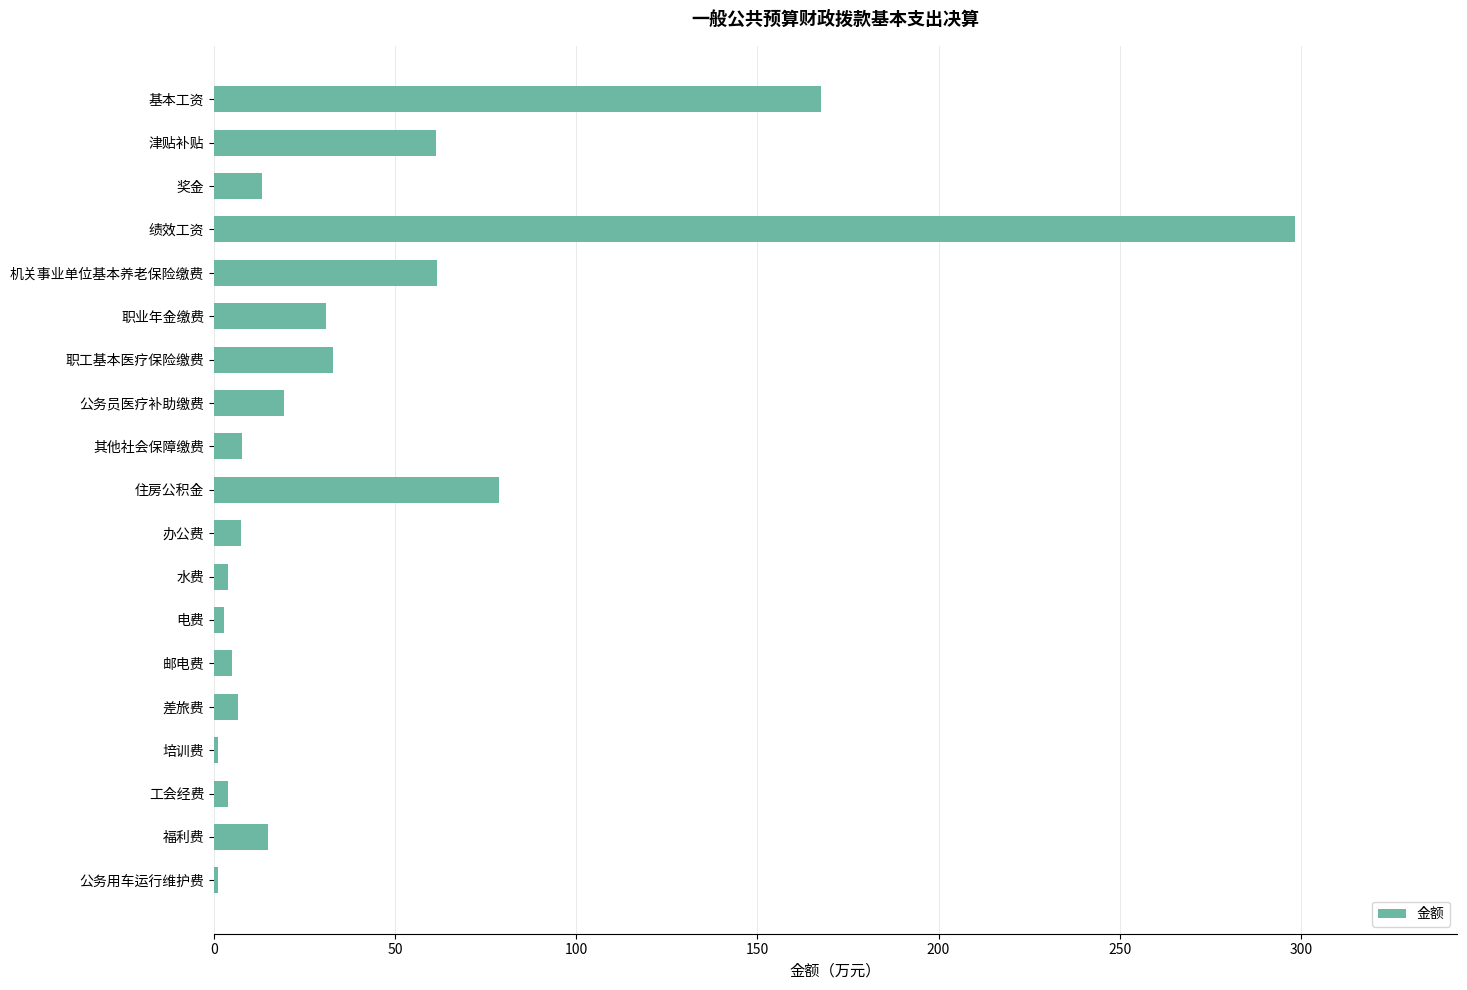

What is the change in value from 奖金 to 绩效工资?

+285.1